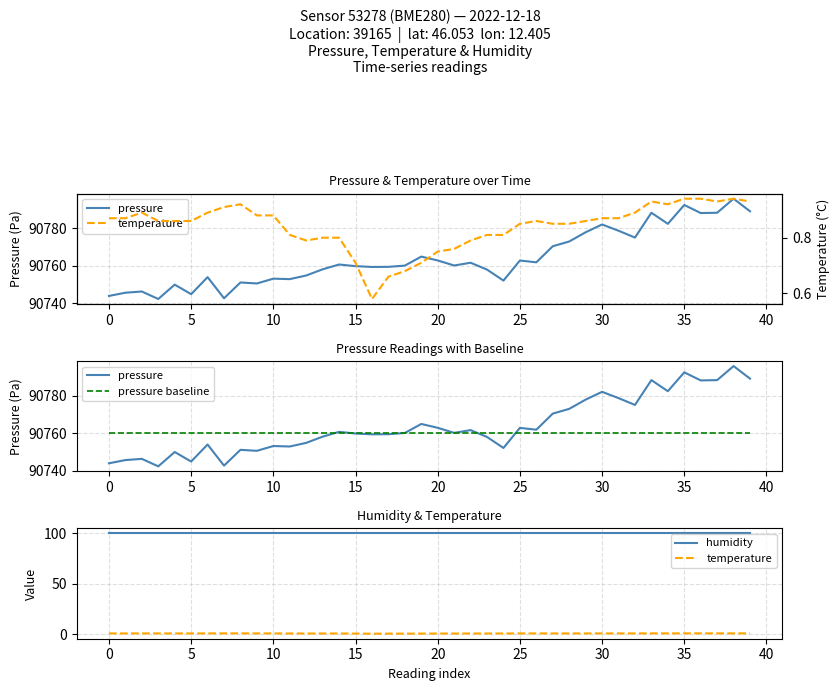

What is the value of the pressure point at the 9th from the left?

90751.2